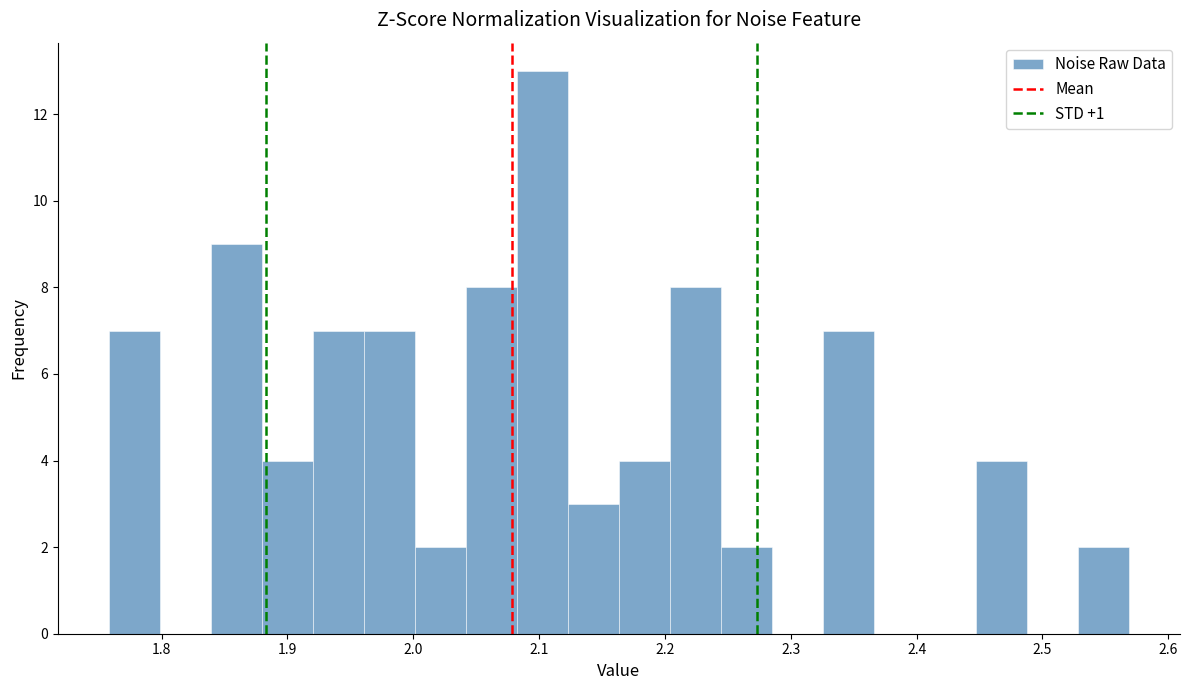

Reading left to right, transcribe this chart: for each bar, give the range it covers on the x-axis and its height. Neither the bar edges nor the heights are printed on the chart, so give them approximately, as read against the axes.

1.76 to 1.80: 7
1.80 to 1.84: 0
1.84 to 1.88: 9
1.88 to 1.92: 4
1.92 to 1.96: 7
1.96 to 2.00: 7
2.00 to 2.04: 2
2.04 to 2.08: 8
2.08 to 2.12: 13
2.12 to 2.16: 3
2.16 to 2.20: 4
2.20 to 2.24: 8
2.24 to 2.28: 2
2.28 to 2.33: 0
2.33 to 2.37: 7
2.37 to 2.41: 0
2.41 to 2.45: 0
2.45 to 2.49: 4
2.49 to 2.53: 0
2.53 to 2.57: 2